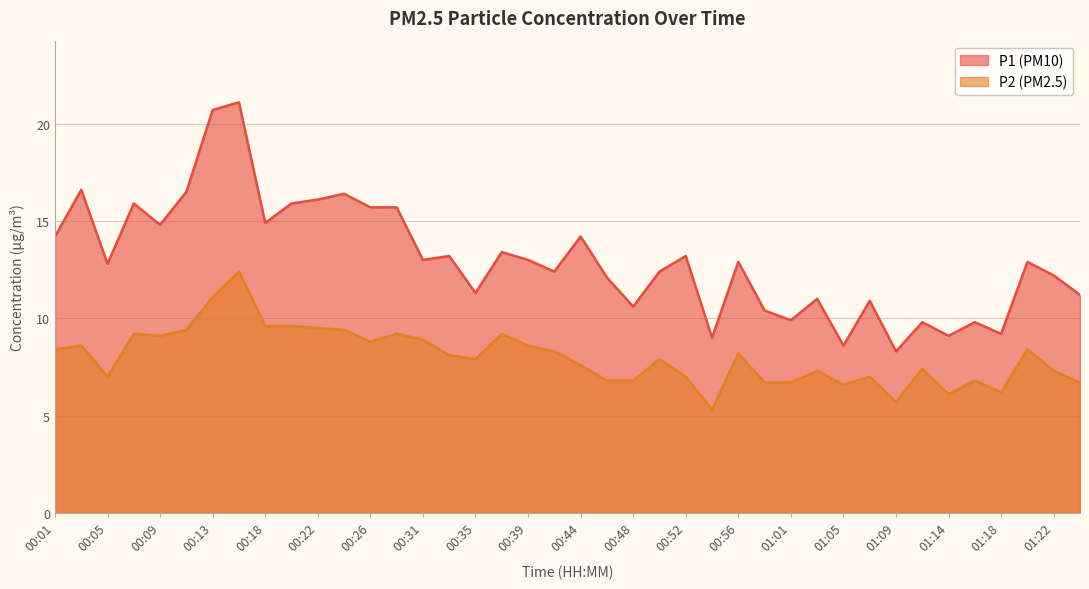

True or false: P2 has more than 0 interior local peaks.

True